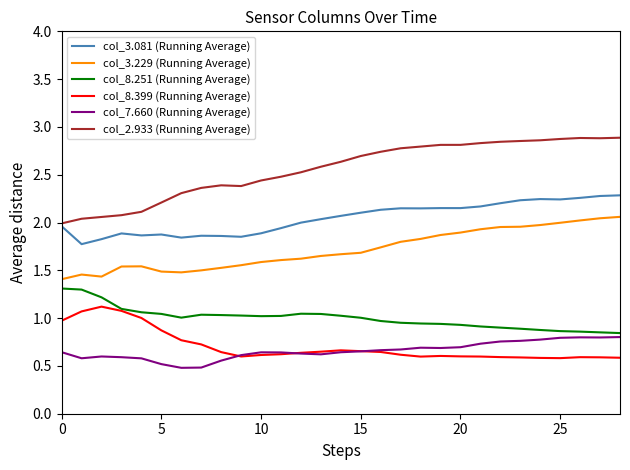

Which series has the widest spread of values?

col_2.933 (Running Average)